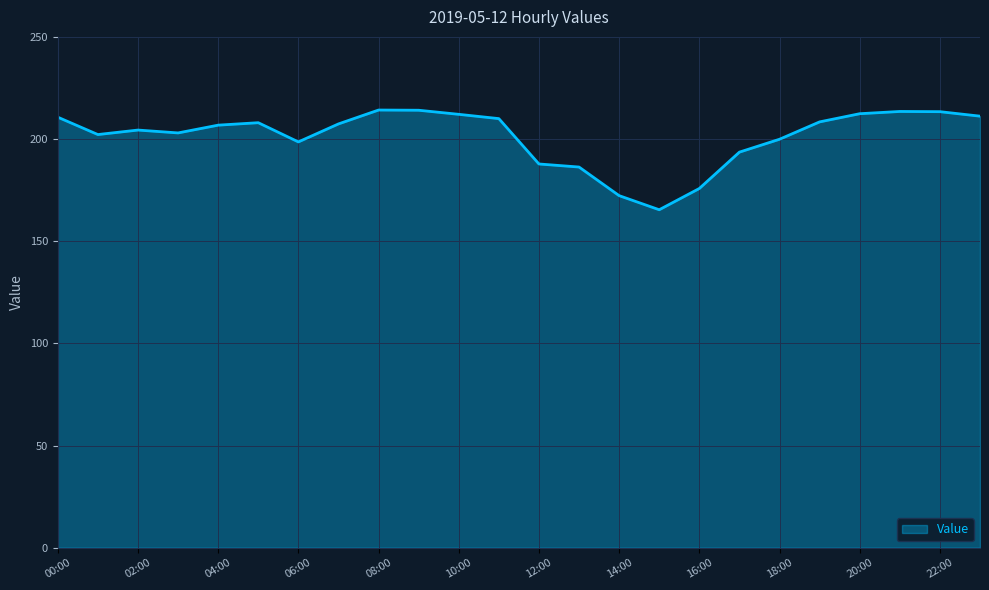

What is the difference between the maximum and minimum values?

48.8